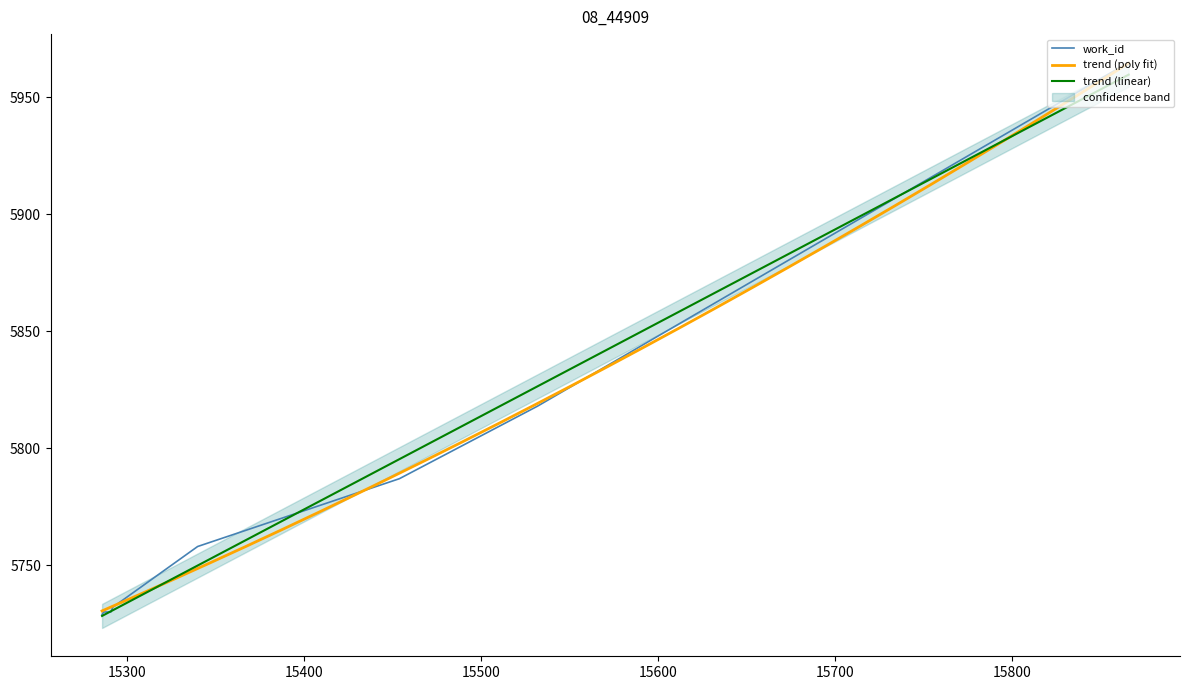

Between 15454 and 15289, which is larger?

15454